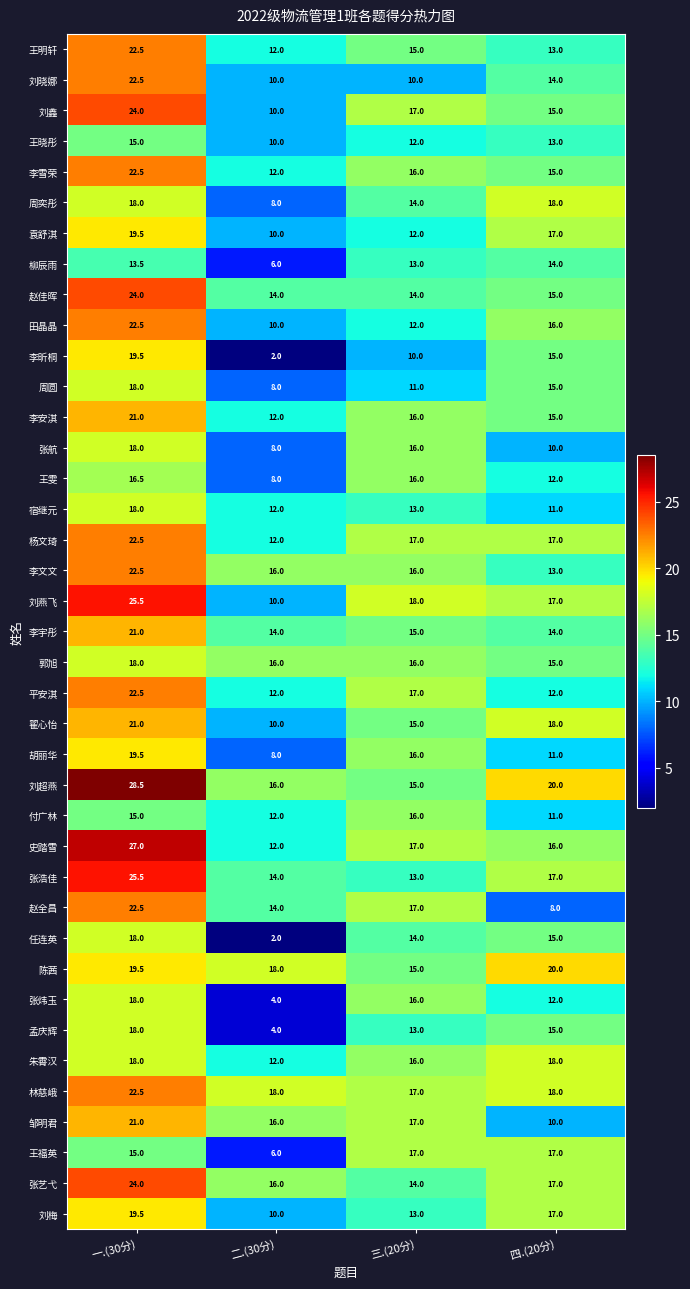

Which series has the widest spread of values?

李昕桐